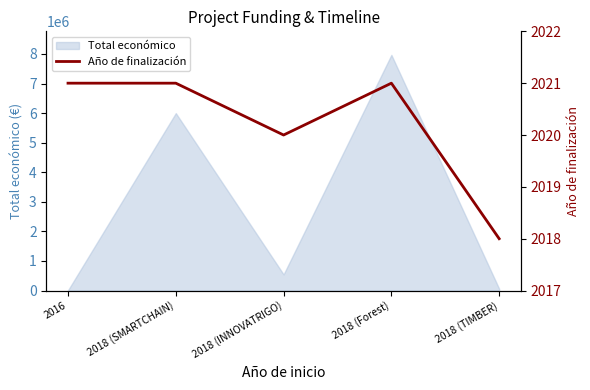

What is the maximum value shown in the chart?

2021